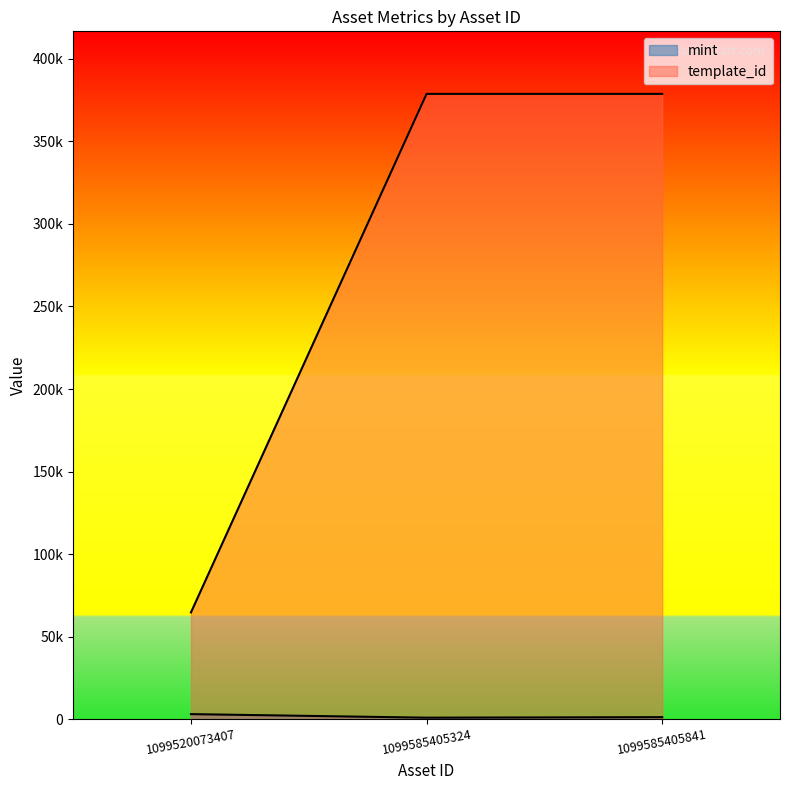

True or false: template_id has a value of 586235 at 1099585405324.

False